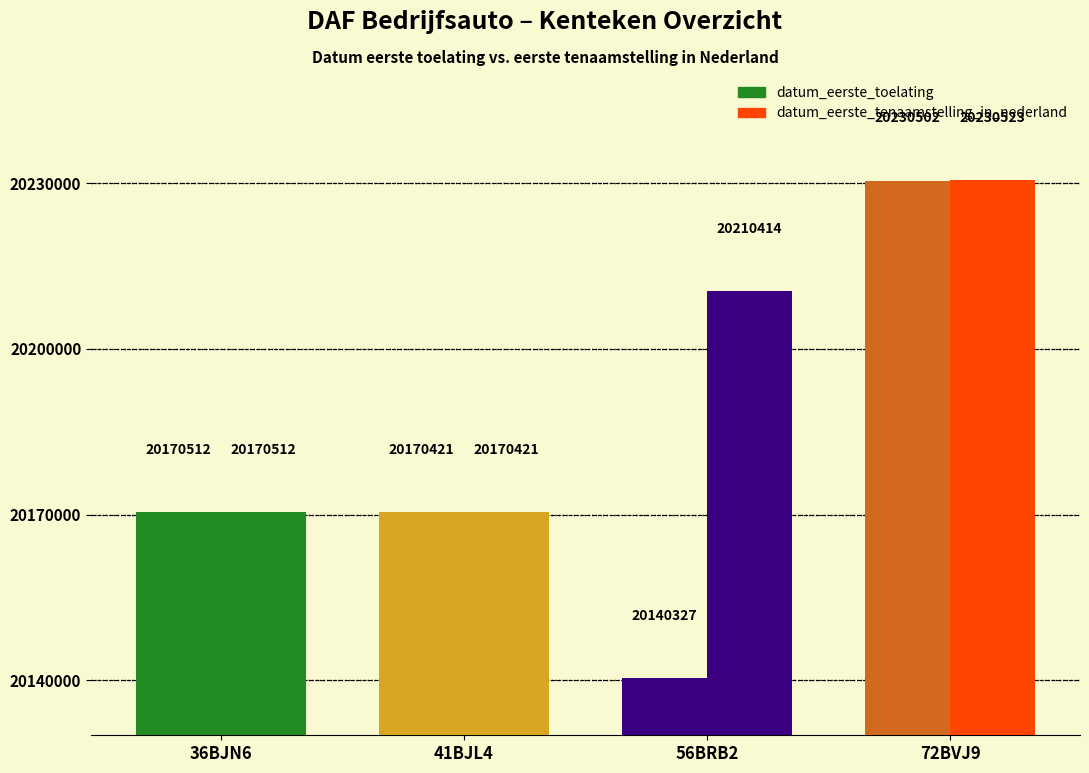

Does the chart contain any negative values?

No